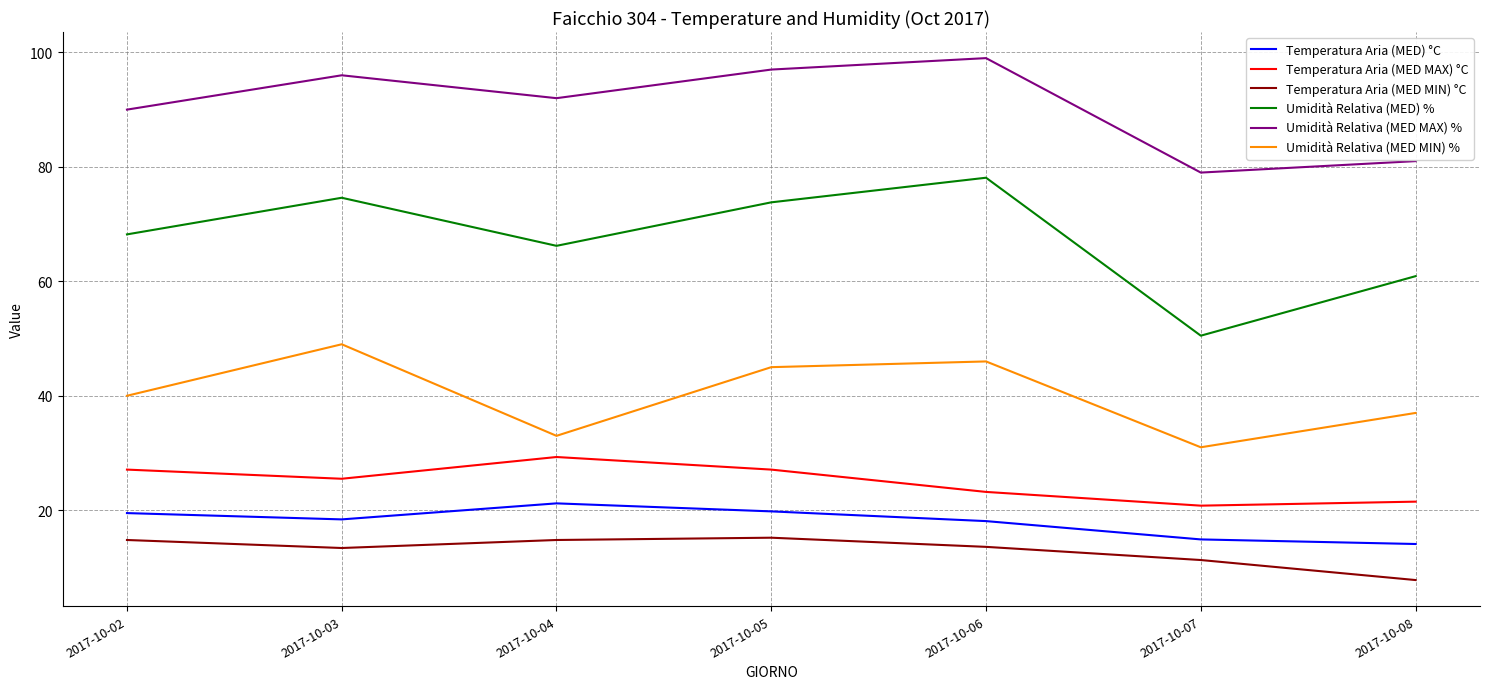

What are all the series names shown in the legend?

Temperatura Aria (MED) °C, Temperatura Aria (MED MAX) °C, Temperatura Aria (MED MIN) °C, Umidità Relativa (MED) %, Umidità Relativa (MED MAX) %, Umidità Relativa (MED MIN) %